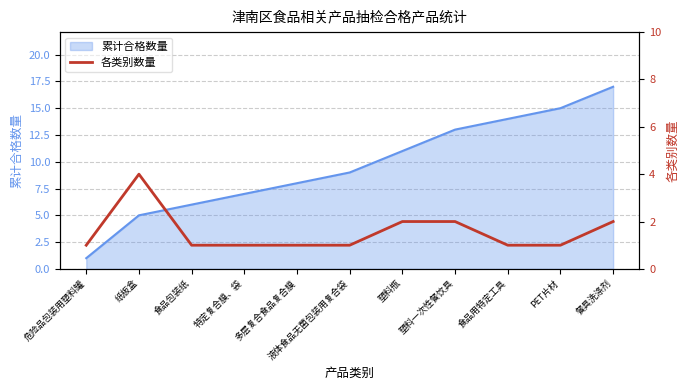

Count the number of categories in the chart.

11